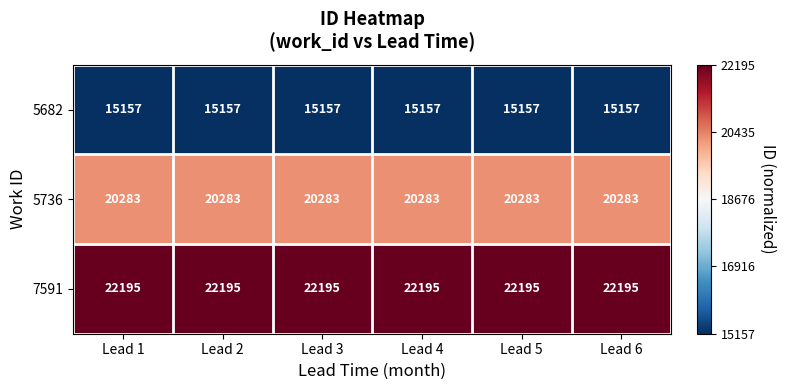

Which series has the largest total across all categories?

7591